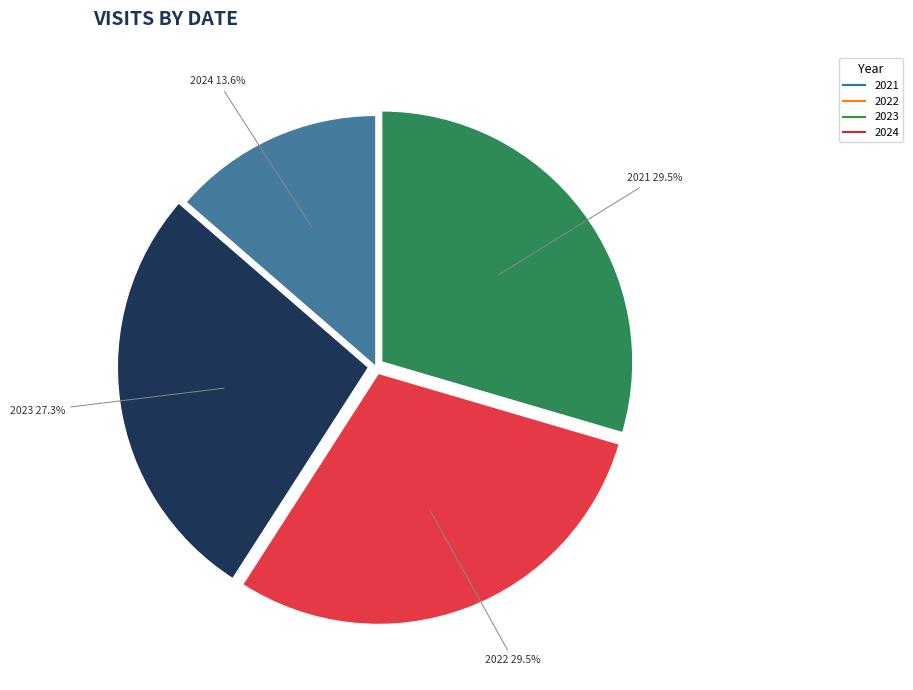

Is there a majority slice in this chart?

No